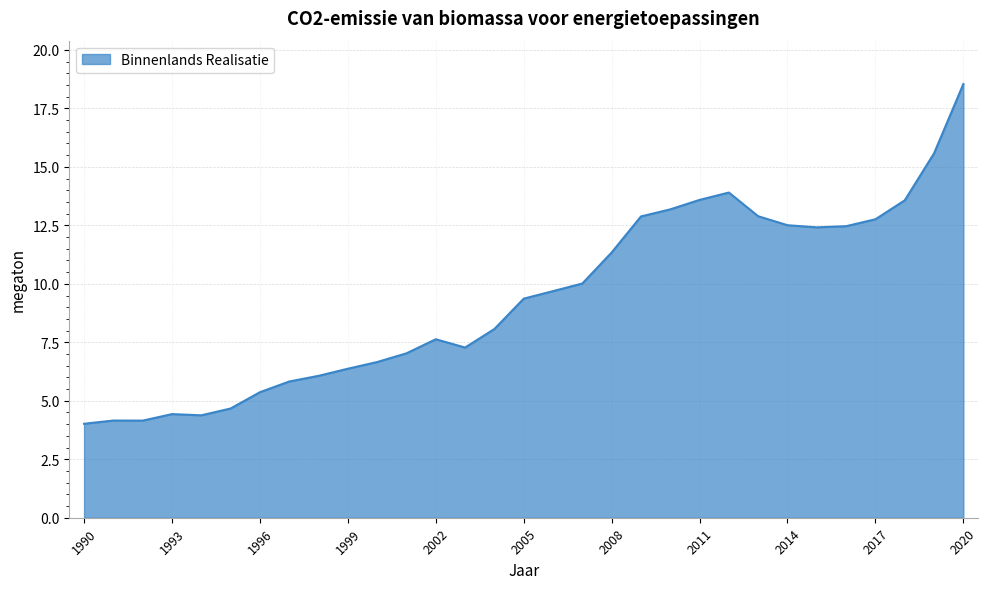

How many lines are shown in the chart?

1